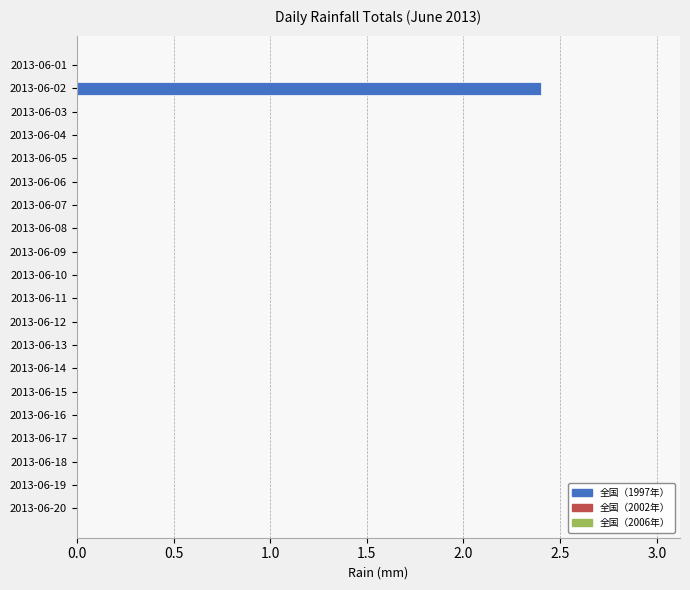

True or false: the data shows 0.0 at 2013-06-01.

True